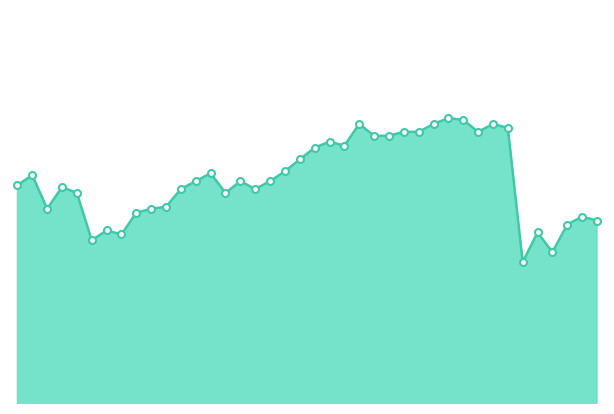

Reading left to right, extract all data points from this chart.

00:01=92.6	00:03=92.7	00:06=92.5	00:08=92.6	00:11=92.6	00:13=92.3	00:16=92.4	00:18=92.4	00:20=92.5	00:23=92.5	00:25=92.5	00:28=92.6	00:30=92.6	00:33=92.7	00:35=92.6	00:37=92.6	00:40=92.6	00:42=92.6	00:45=92.7	00:47=92.7	00:50=92.8	00:52=92.8	00:54=92.8	00:57=92.9	00:59=92.9	01:02=92.9	01:04=92.9	01:07=92.9	01:09=92.9	01:11=93.0	01:14=92.9	01:16=92.9	01:19=92.9	01:22=92.9	01:36=92.2	01:42=92.4	01:47=92.3	01:49=92.4	01:52=92.5	01:54=92.4